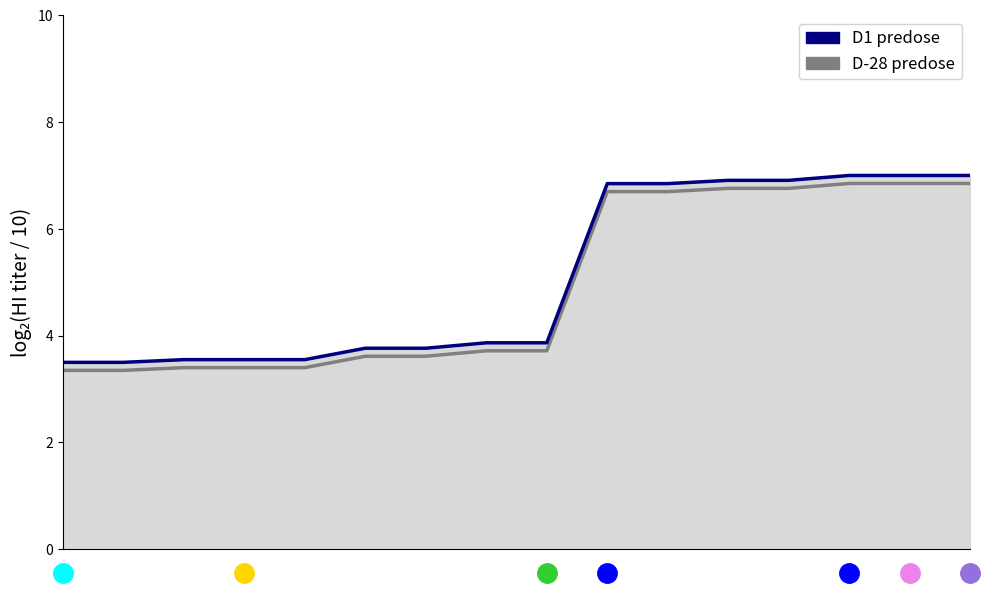

True or false: D1 predose has a value of 3.4 at 9.

False